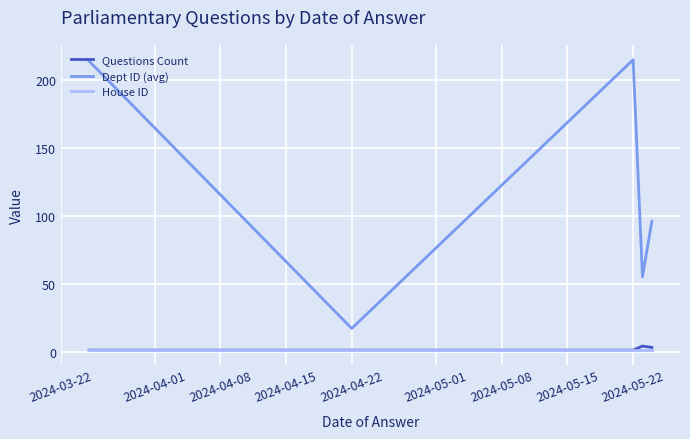

Which series has the widest spread of values?

Dept ID (avg)